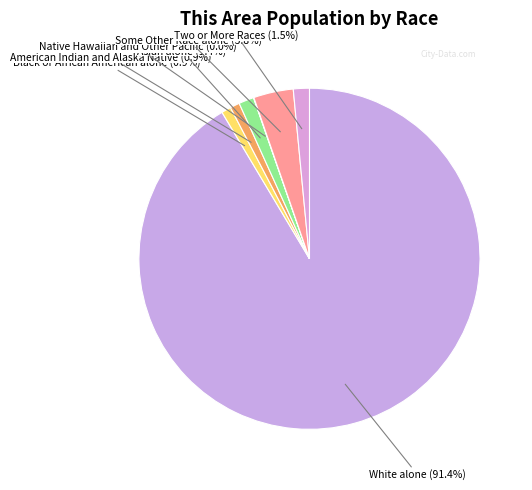

Rank the categories by value from lowest to highest.

Native Hawaiian and Other Pacific, Black or African American alone, American Indian and Alaska Native, Asian alone, Two or More Races, Some Other Race alone, White alone